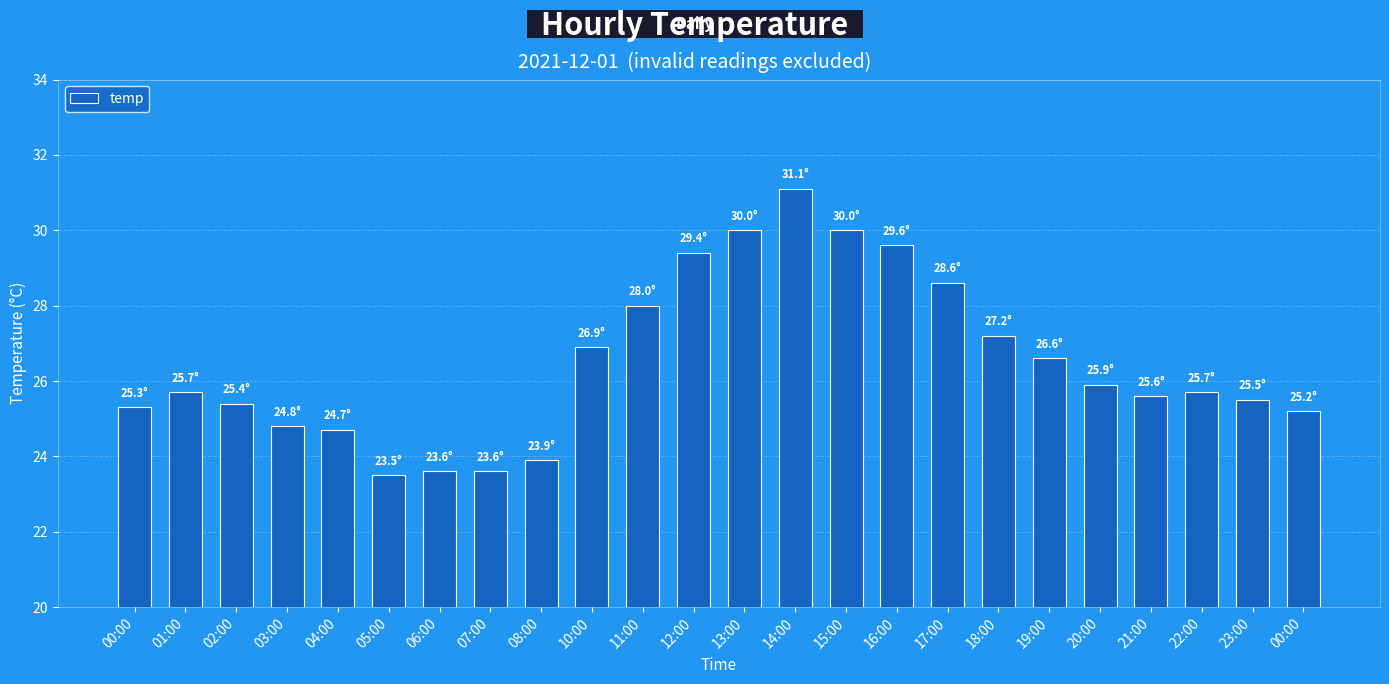

How many values exceed 25?

18